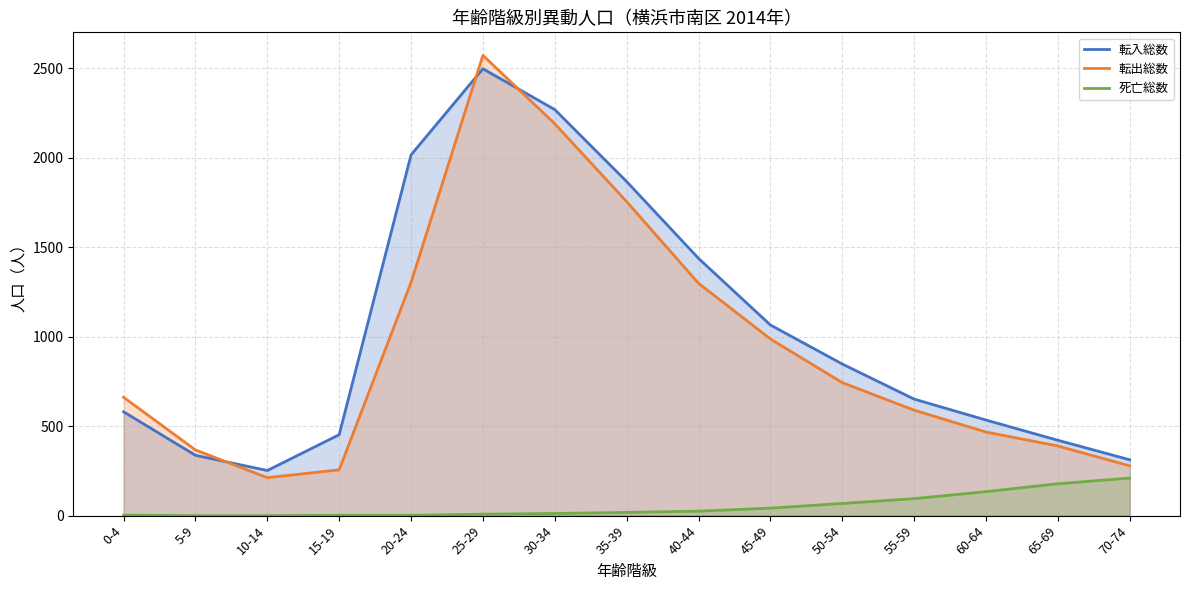

Reading left to right, what are all the values shown in this chart?

転入総数: 580	337	252	452	2015	2496	2268	1866	1437	1065	847	651	534	421	312
転出総数: 661	367	212	256	1303	2571	2189	1754	1298	987	743	589	467	389	278
死亡総数: 3	0	0	2	2	8	12	18	25	42	68	95	134	178	210